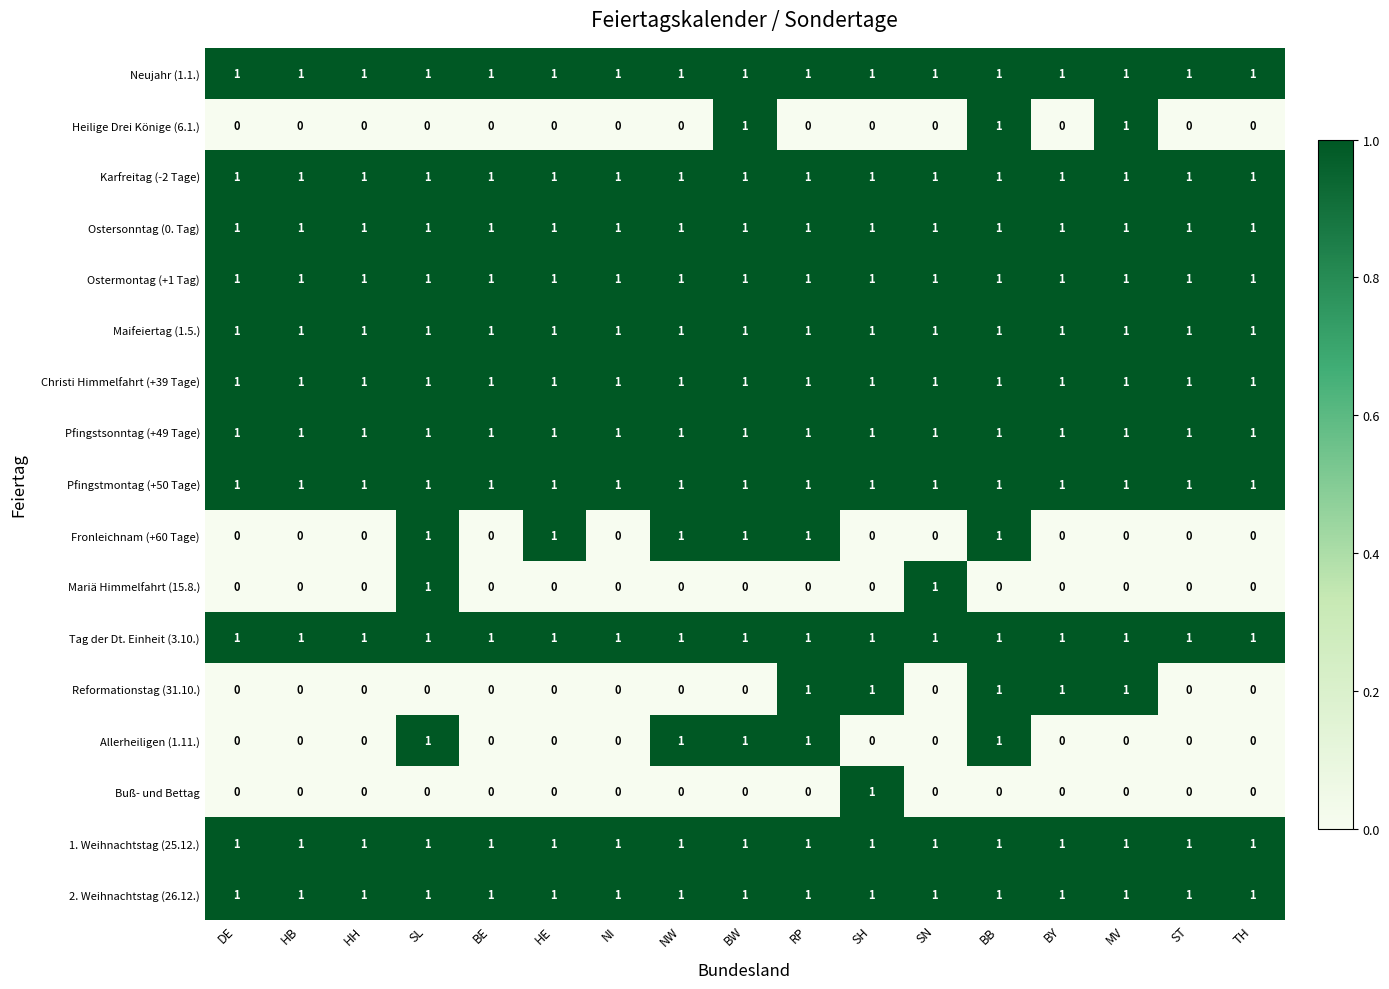

The Ostermontag (+1 Tag) series shows 1 at BY. True or false?

True